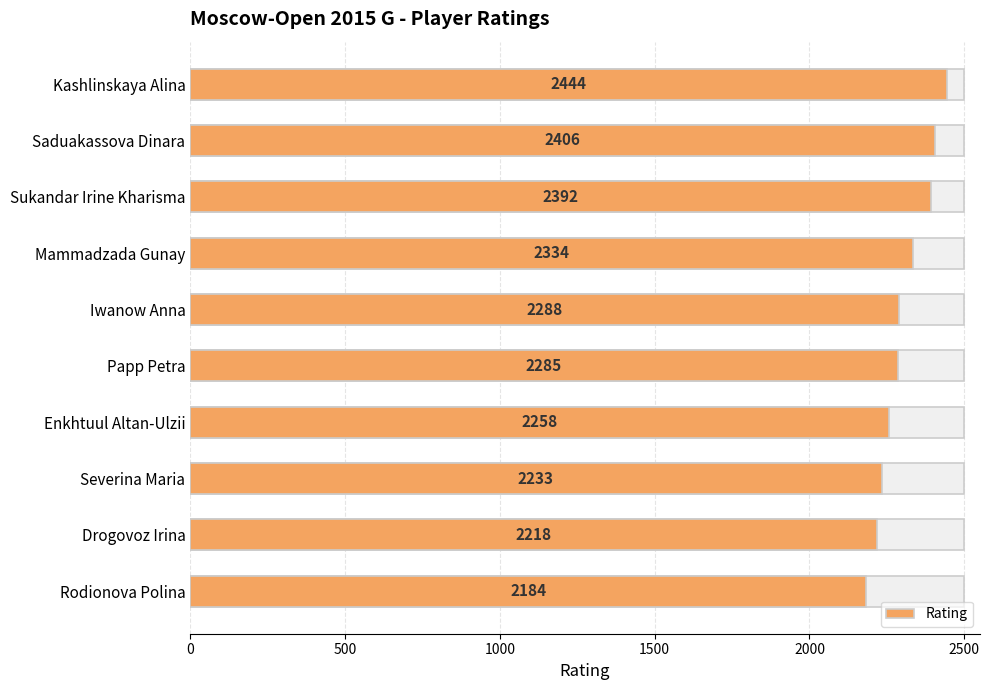

What is the ratio of the value at Iwanow Anna to the value at Mammadzada Gunay?

1.0